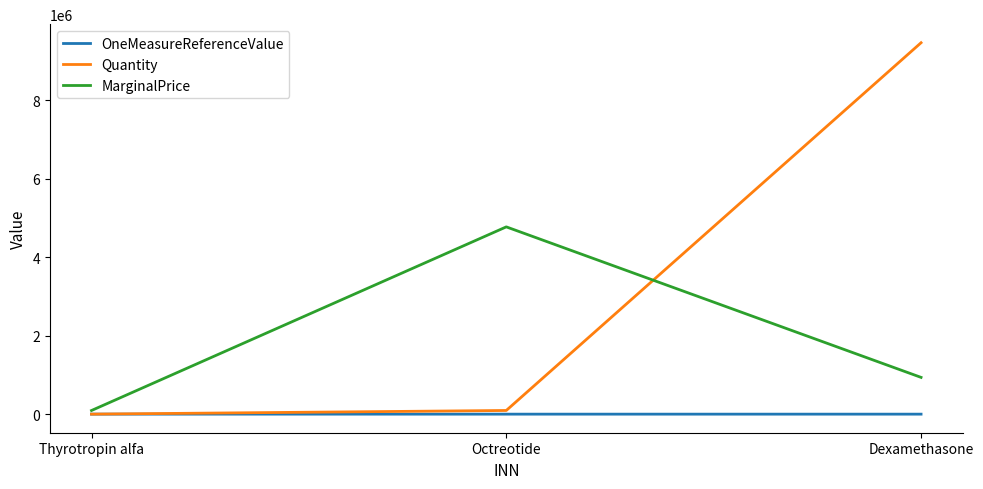

How many lines are shown in the chart?

3